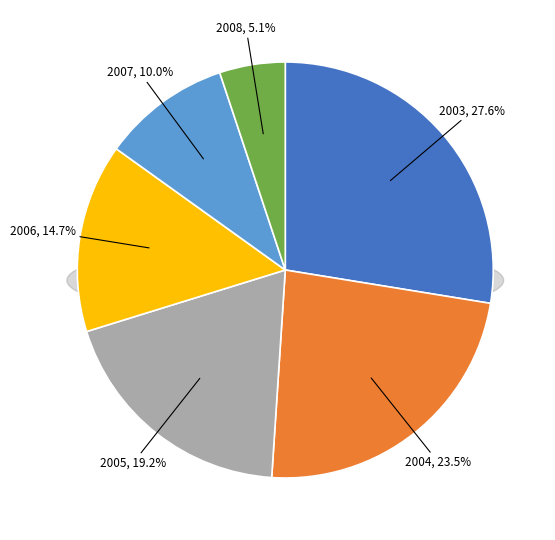

To the nearest percent, what is the average slice percentage?

17%